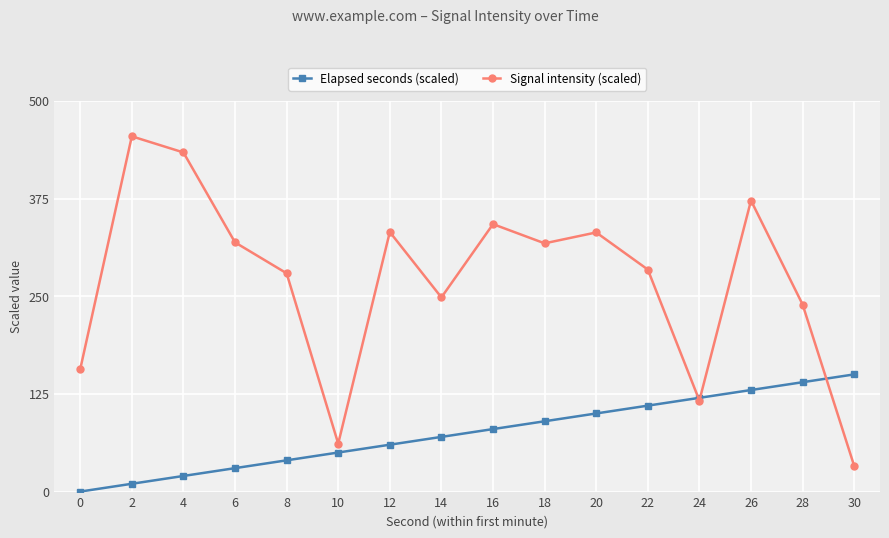

At 8, list the series in order from largest to smallest.

Signal intensity (scaled), Elapsed seconds (scaled)